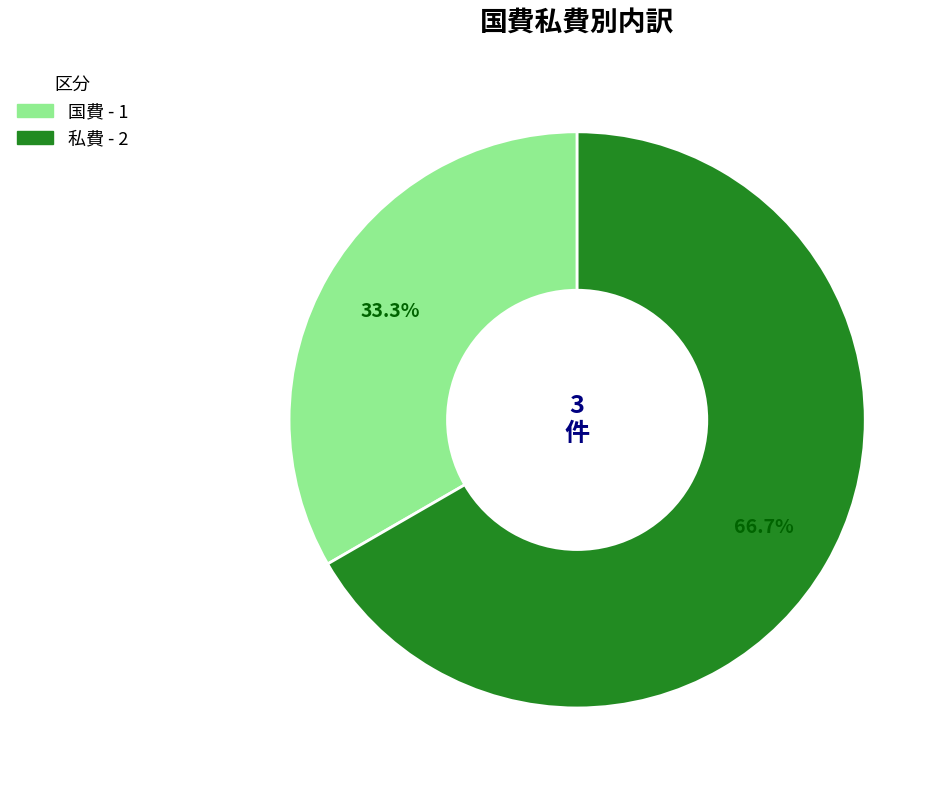

Which slice represents more than half of the pie?

私費